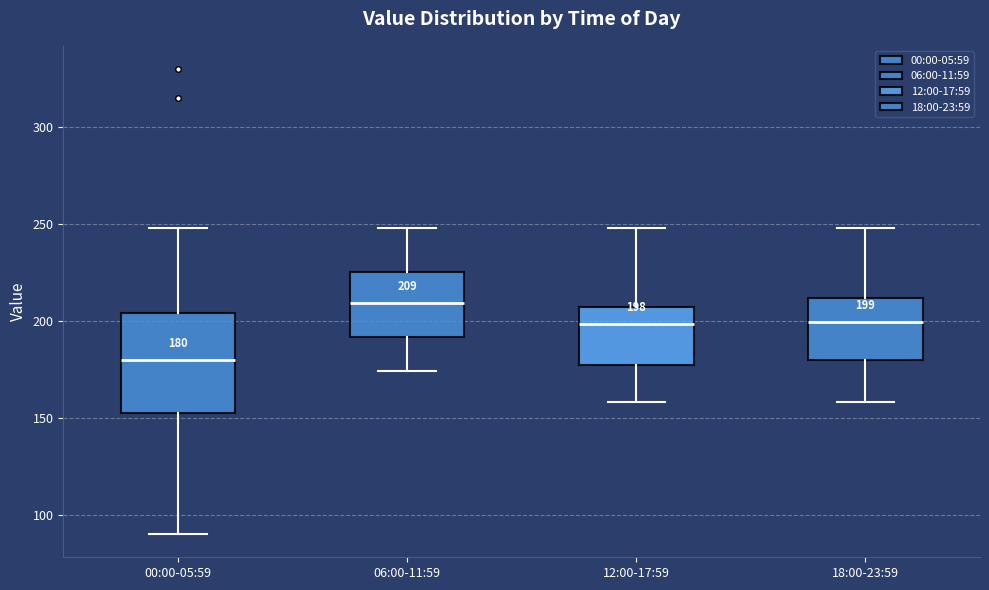

Which box has the highest median line?

06:00-11:59